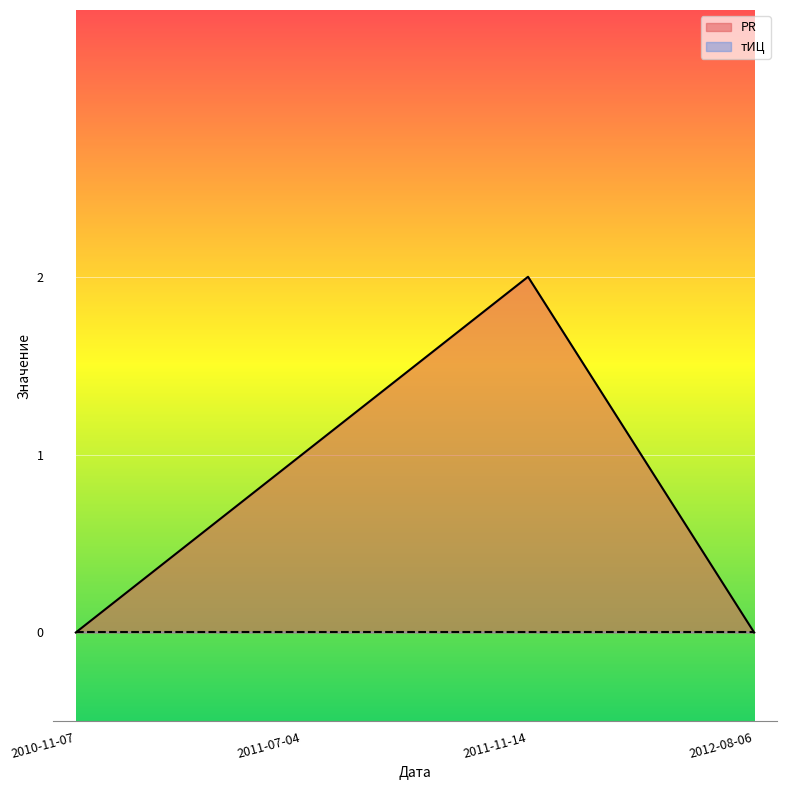

What is the maximum value shown in the chart?

2